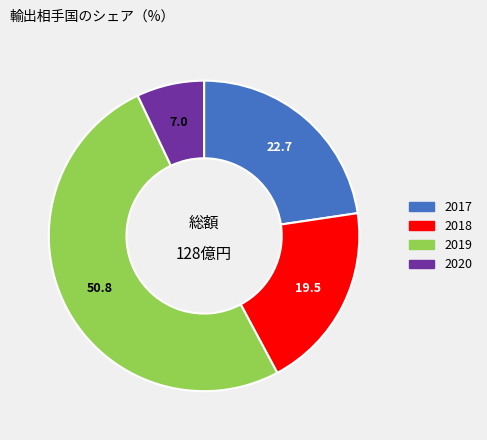

Which has a higher value, 2019 or 2017?

2019